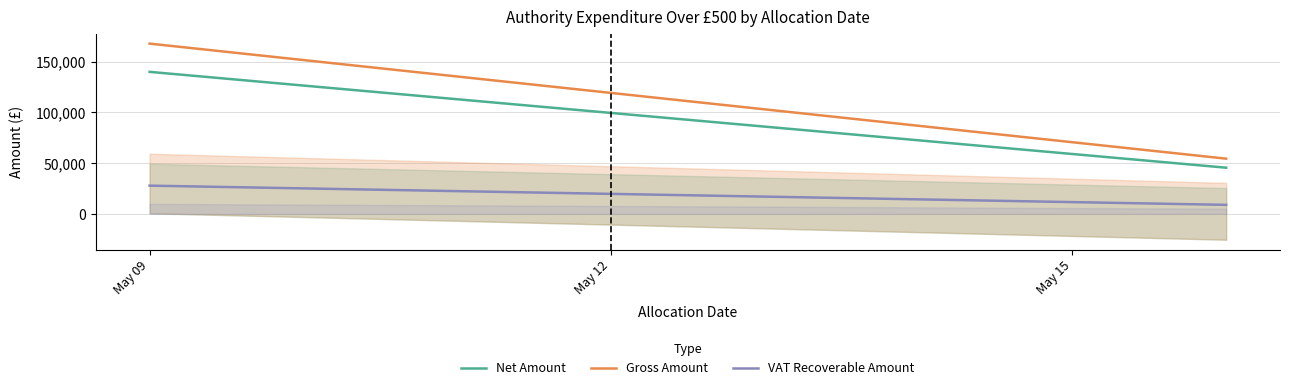

At which label is Net Amount closest to 92665?

May 12